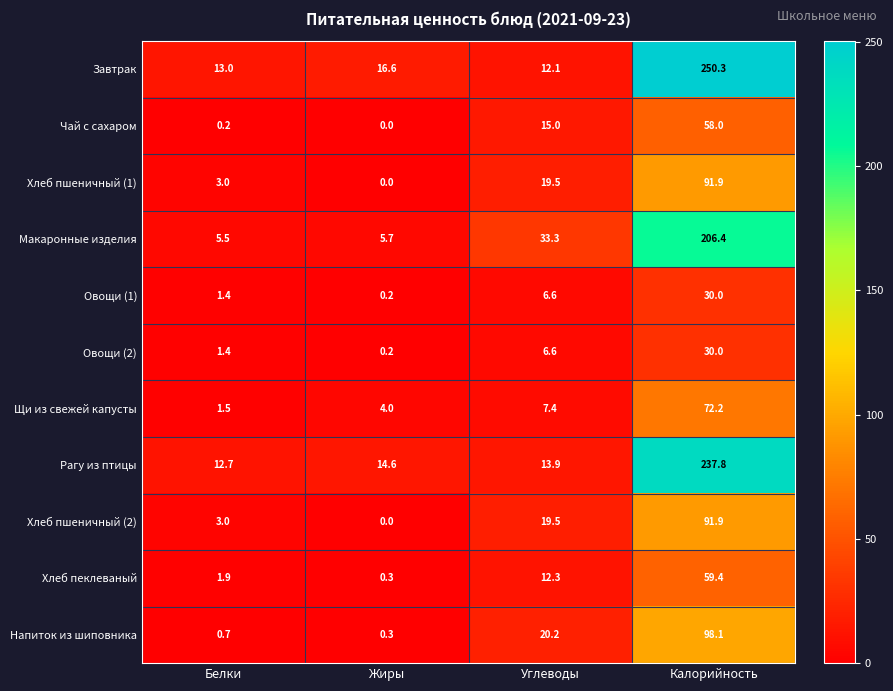

How many values in the Хлеб пшеничный (2) series are below 19?

2